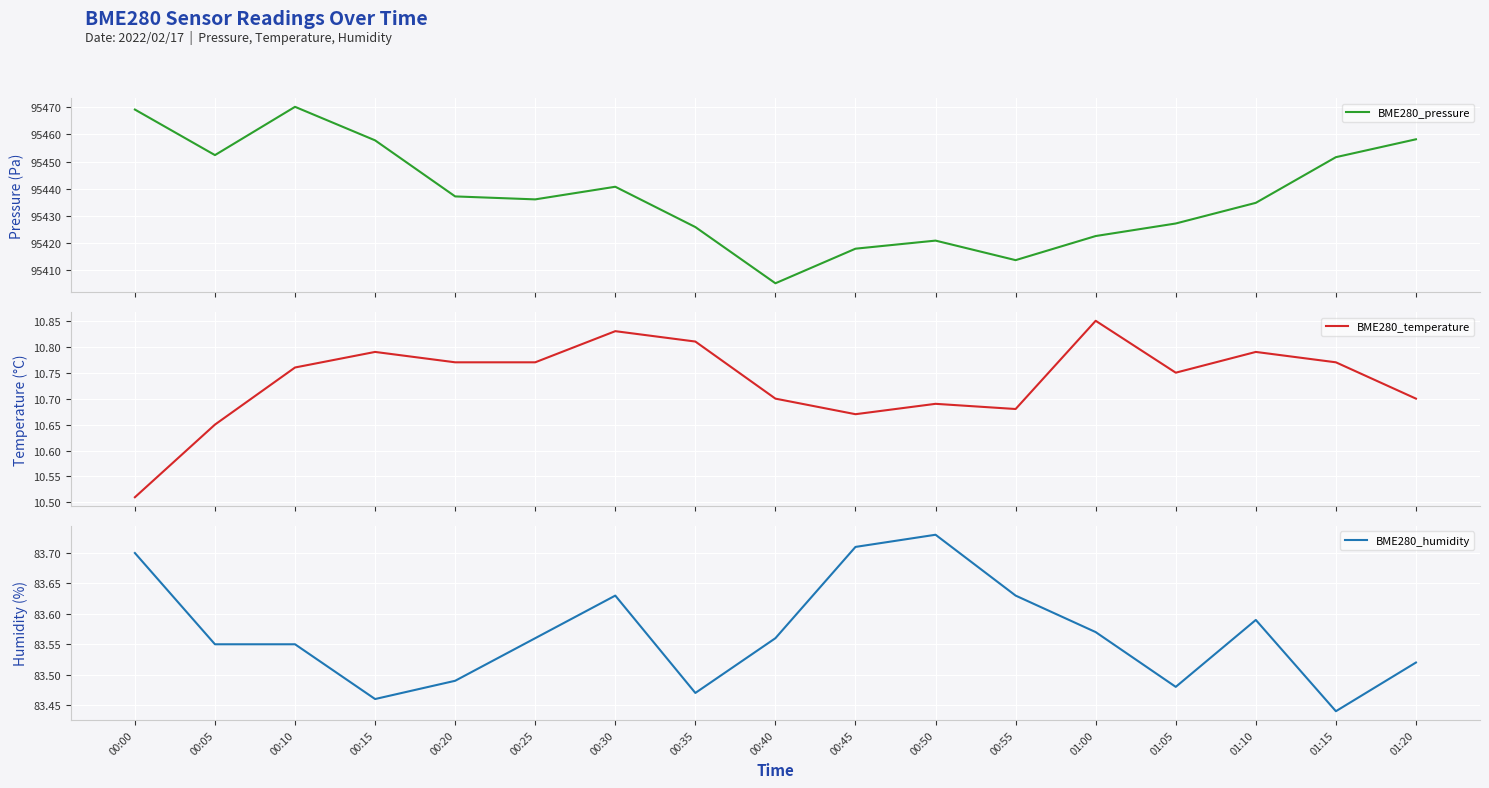

Which series has the largest range (max minus min)?

BME280_pressure